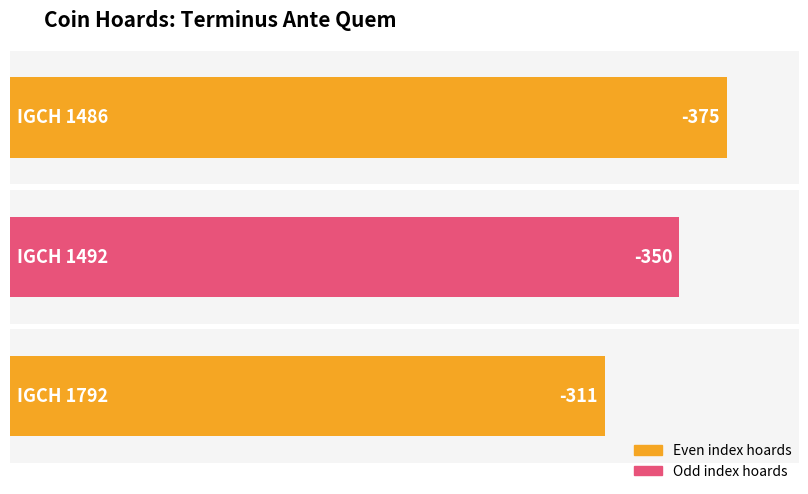

Rank the categories by value from highest to lowest.

IGCH 1792, IGCH 1492, IGCH 1486